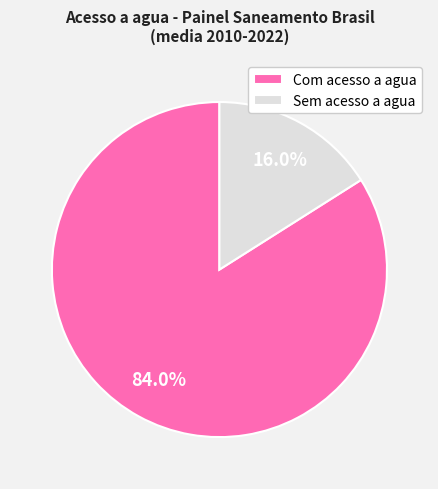

To the nearest percent, what is the difference between the largest and smallest slice percentages?

68%